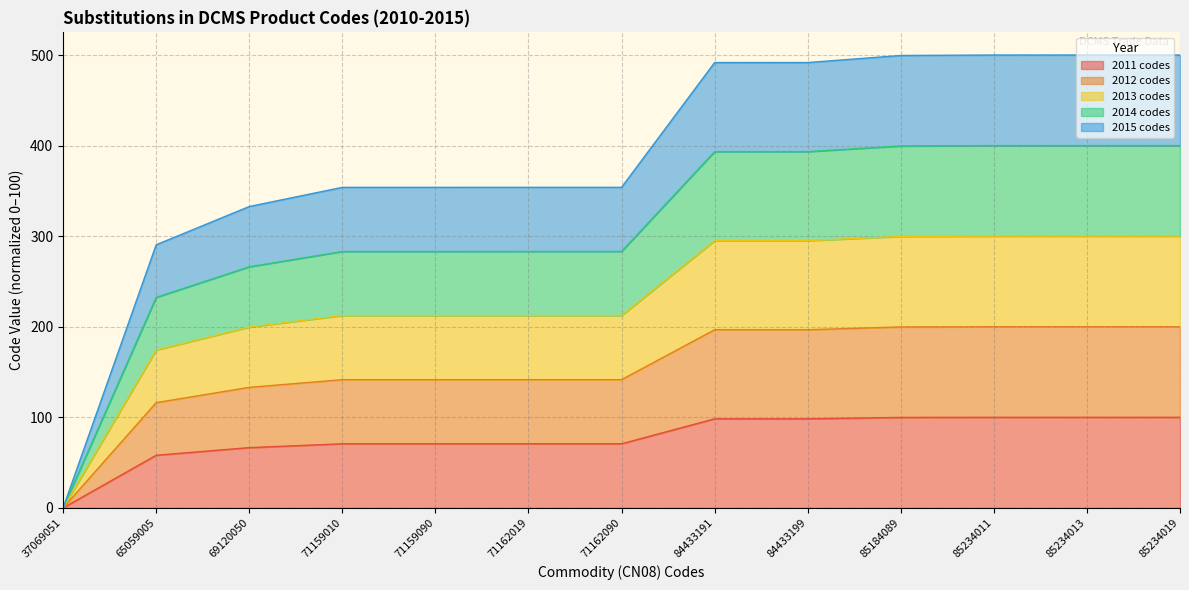

Rank the series by their maximum value, from lowest to highest.

2011 codes, 2015 codes, 2014 codes, 2013 codes, 2012 codes